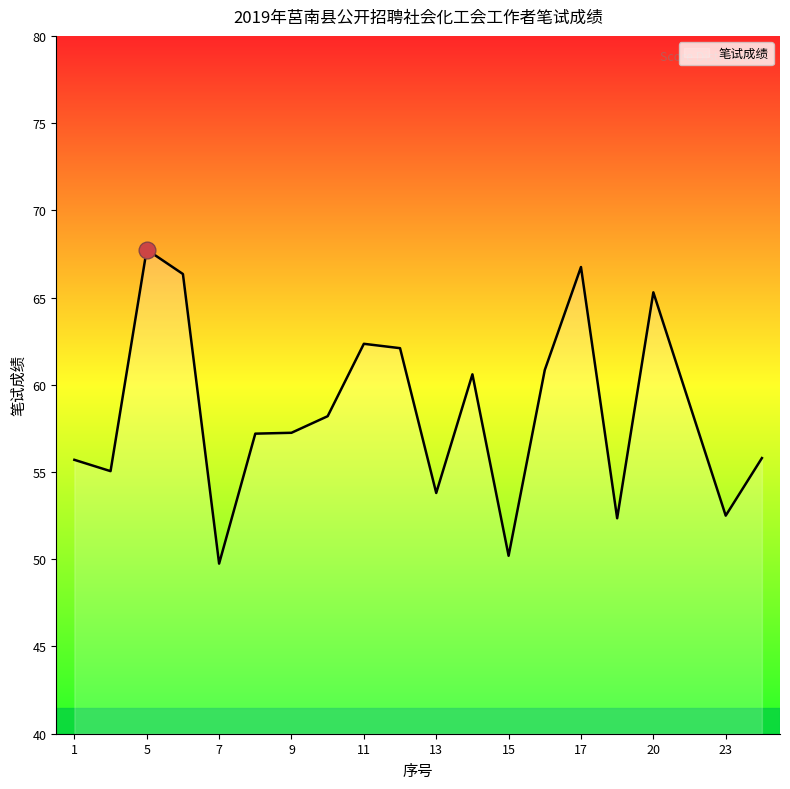

What is the maximum value shown in the chart?

67.8